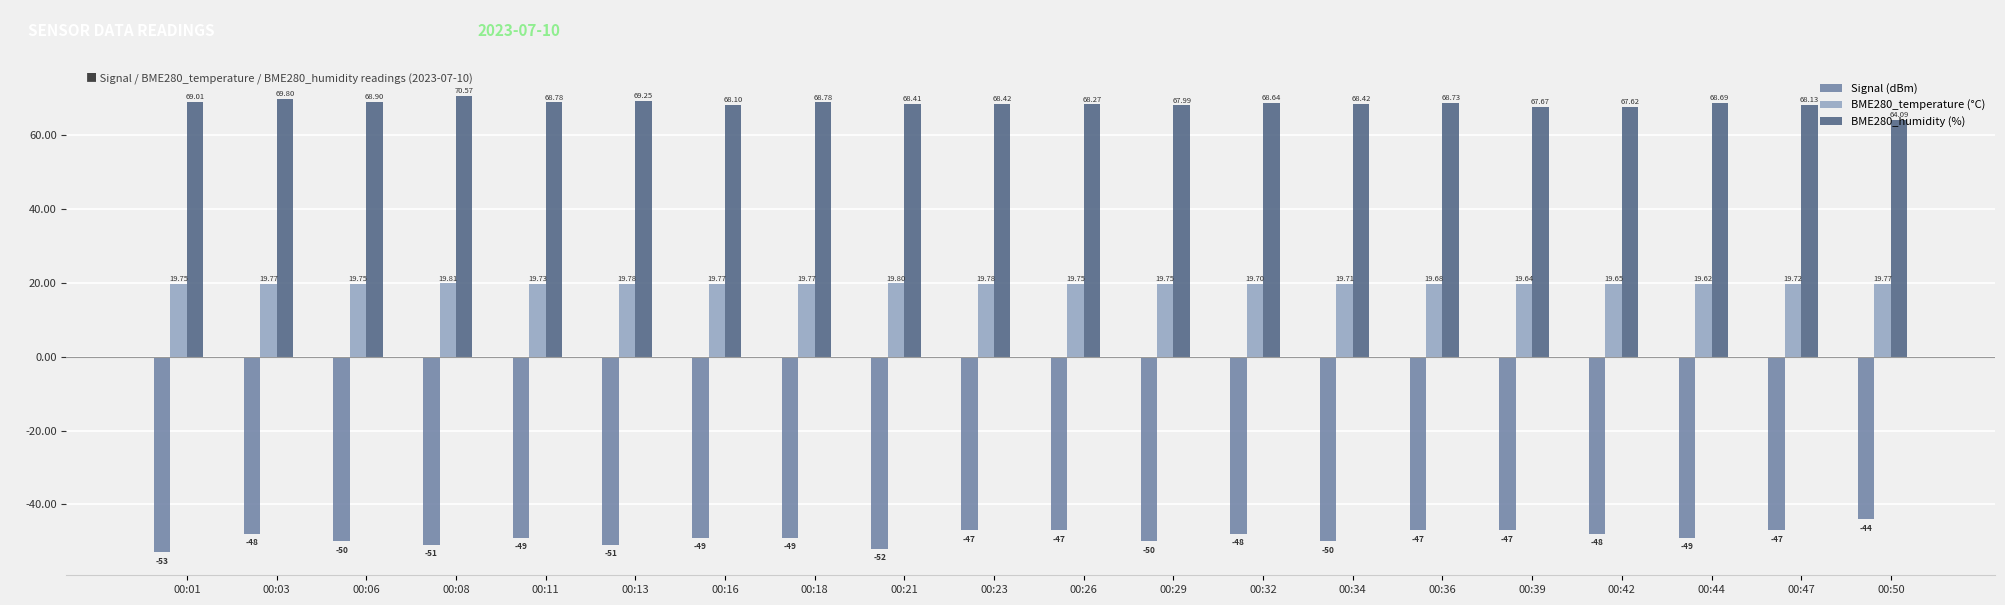

Is it true that BME280_temperature (°C) equals 31.4 at 00:11?

False